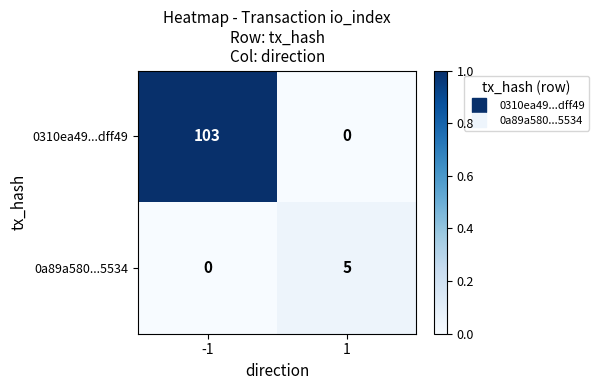

Reading right to left, transcribe all the data shown in this chart.

0310ea49...dff49: 1=0	-1=103
0a89a580...5534: 1=5	-1=0